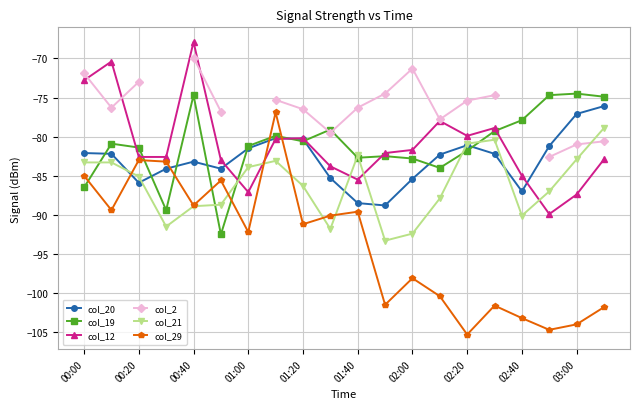

True or false: col_29 has more than 2 points higher than both neighbors.

True